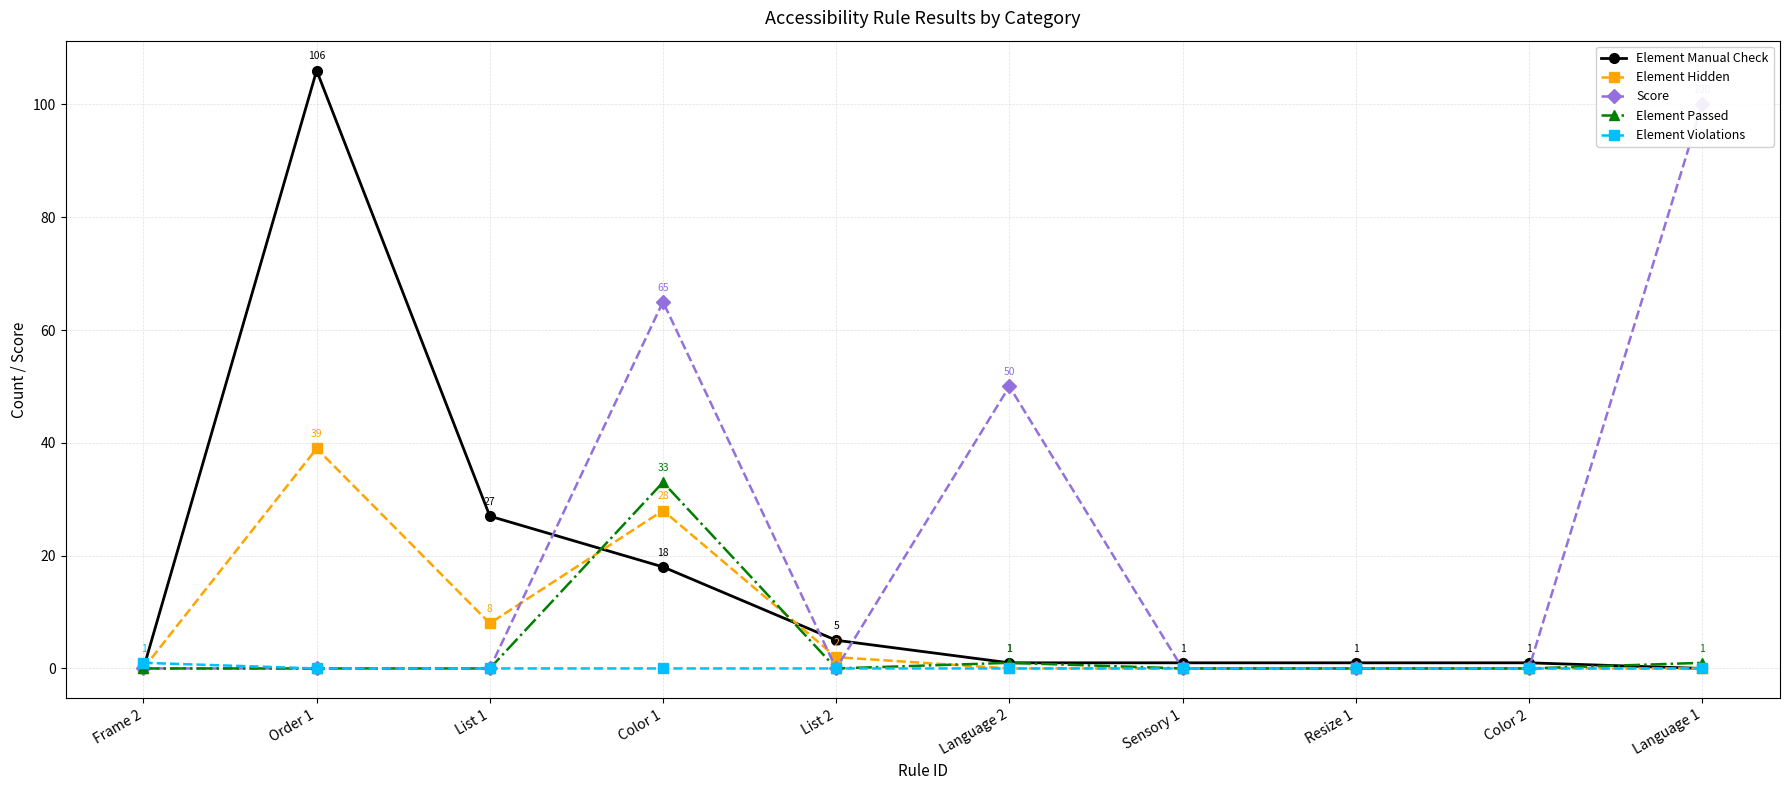

How many interior local peaks does the Element Passed series have?

2